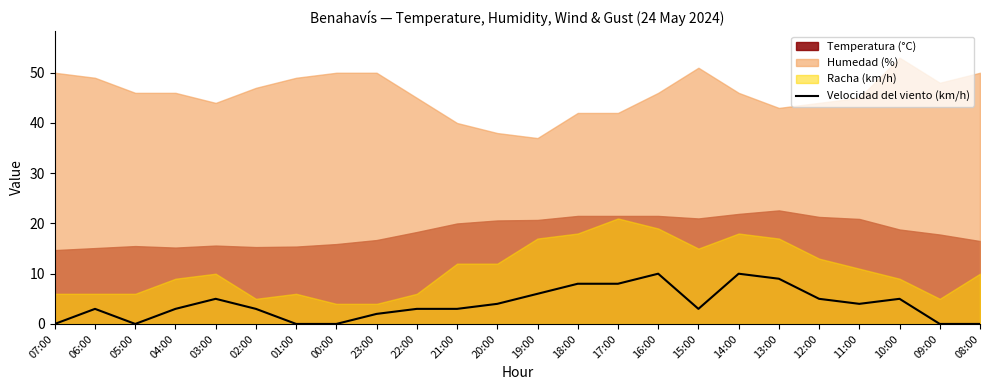

How many values are between 2 and 6?

13